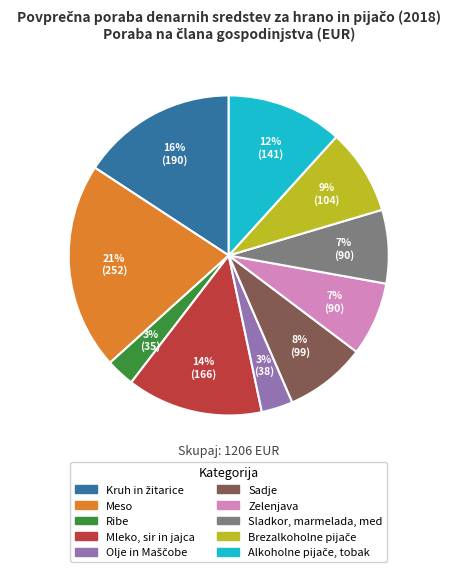

To the nearest percent, what is the average slice percentage?

10%